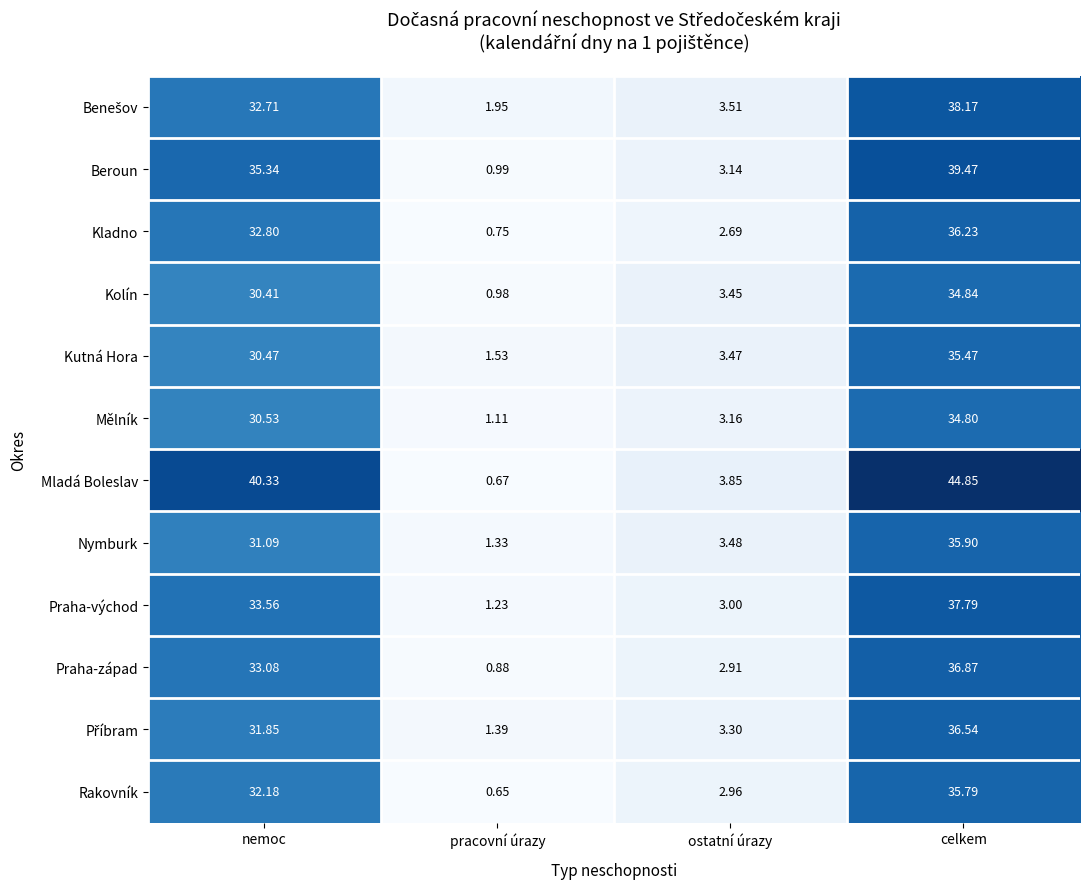

At which label is Nymburk closest to 18?

nemoc